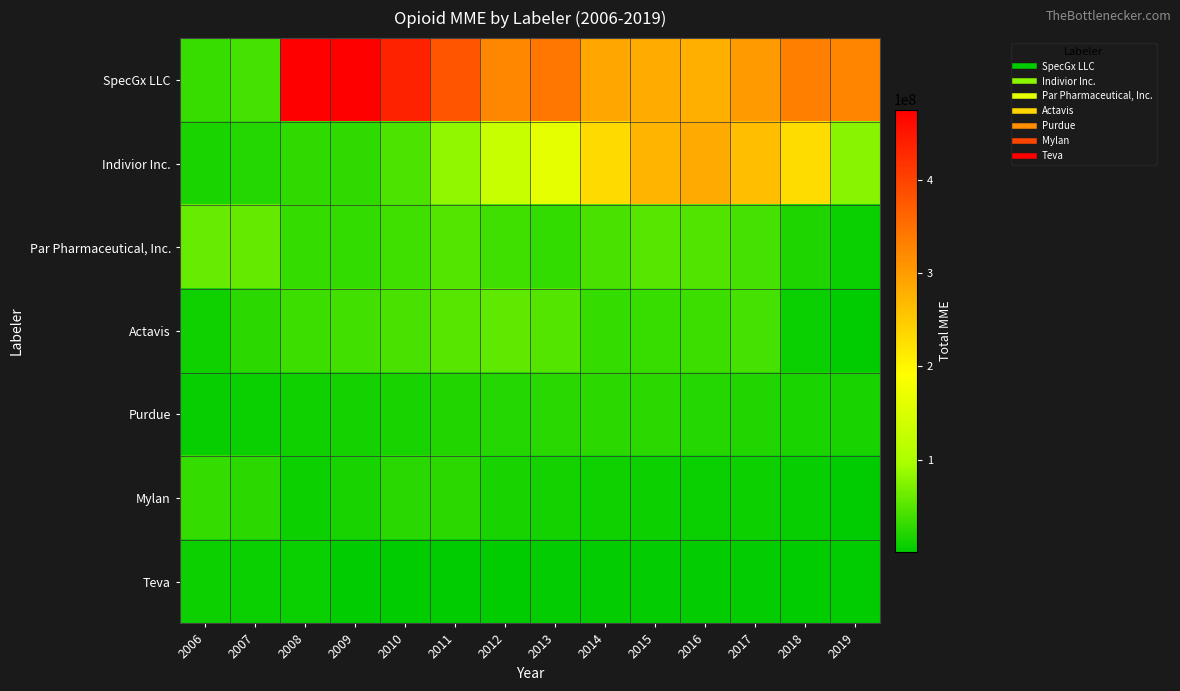

Between 2019 and 2006, which is larger?

2019